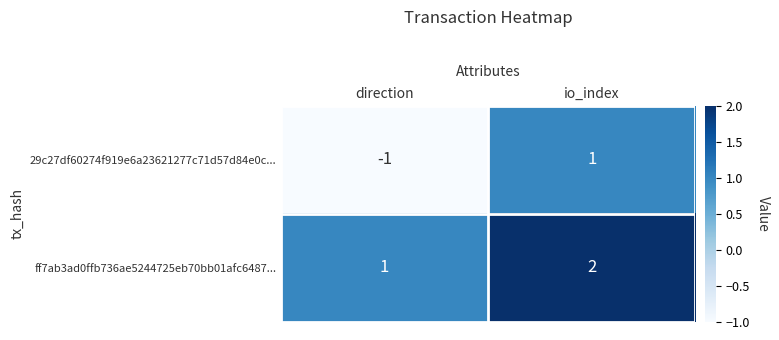

How many distinct data groups are displayed?

2